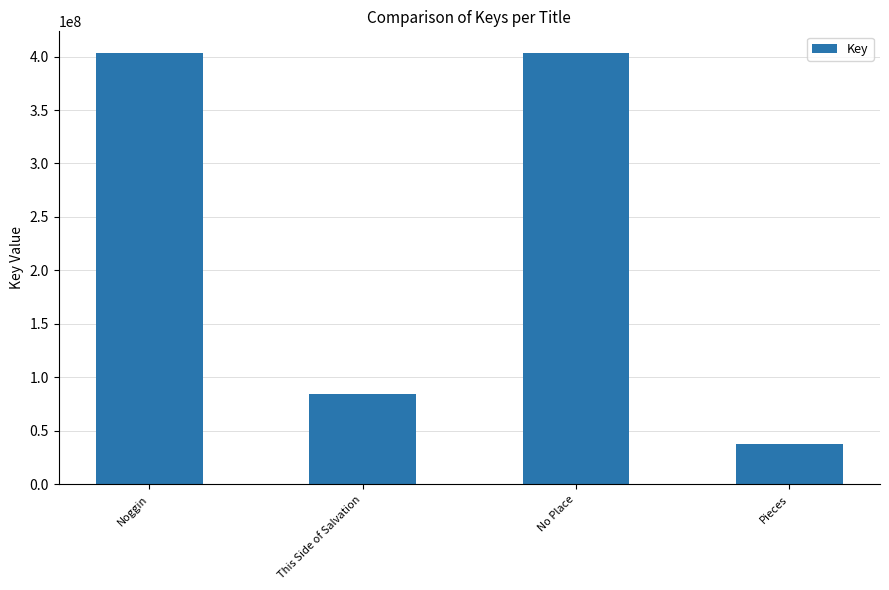

At which label is the value closest to 220599722?

This Side of Salvation